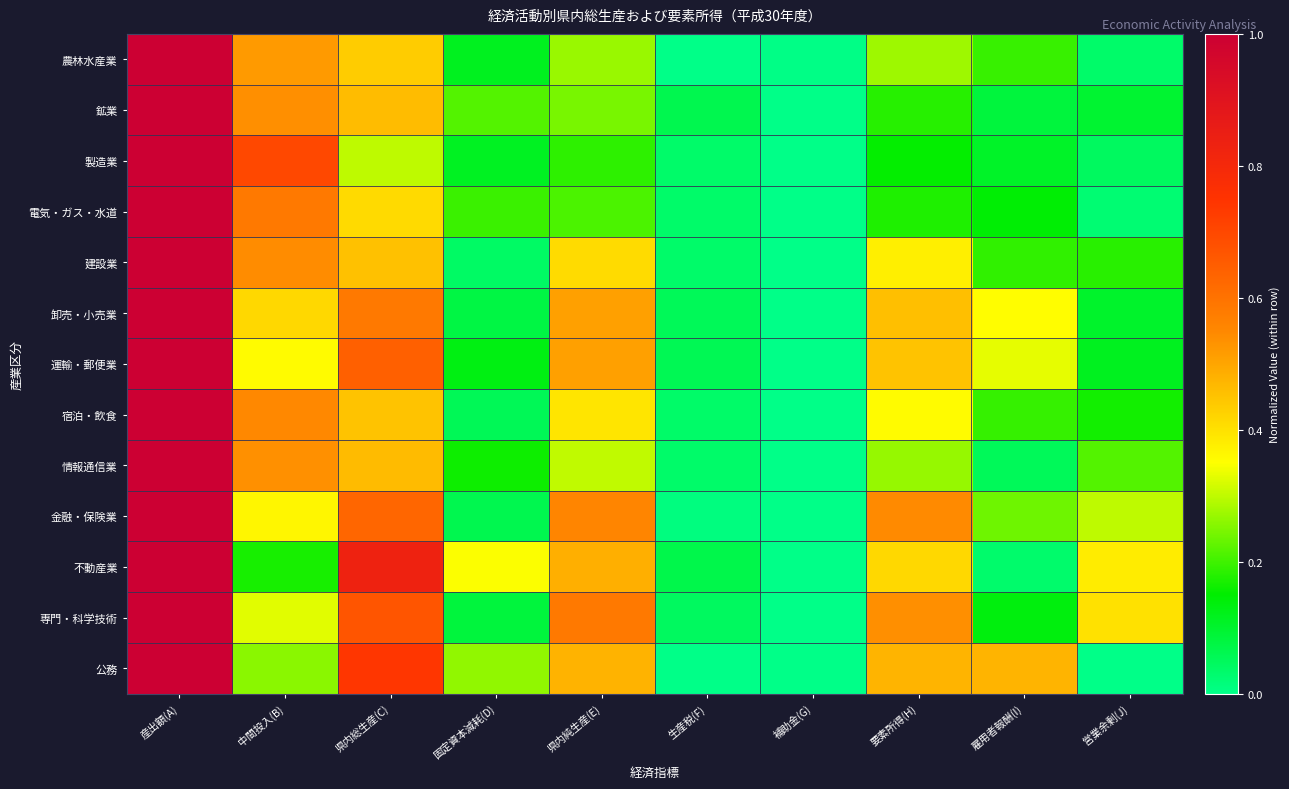

Reading left to right, transcribe all the data shown in this chart.

農林水産業: 産出額(A)=1.0	中間投入(B)=0.5	県内総生産(C)=0.4	固定資本減耗(D)=0.1	県内純生産(E)=0.3	生産税(F)=0.0	補助金(G)=0.0	要素所得(H)=0.3	雇用者報酬(I)=0.2	営業余剰(J)=0.0
鉱業: 産出額(A)=1.0	中間投入(B)=0.5	県内総生産(C)=0.5	固定資本減耗(D)=0.2	県内純生産(E)=0.2	生産税(F)=0.1	補助金(G)=0.0	要素所得(H)=0.2	雇用者報酬(I)=0.1	営業余剰(J)=0.1
製造業: 産出額(A)=1.0	中間投入(B)=0.7	県内総生産(C)=0.3	固定資本減耗(D)=0.1	県内純生産(E)=0.2	生産税(F)=0.0	補助金(G)=0.0	要素所得(H)=0.2	雇用者報酬(I)=0.1	営業余剰(J)=0.0
電気・ガス・水道: 産出額(A)=1.0	中間投入(B)=0.6	県内総生産(C)=0.4	固定資本減耗(D)=0.2	県内純生産(E)=0.2	生産税(F)=0.0	補助金(G)=0.0	要素所得(H)=0.2	雇用者報酬(I)=0.1	営業余剰(J)=0.0
建設業: 産出額(A)=1.0	中間投入(B)=0.5	県内総生産(C)=0.5	固定資本減耗(D)=0.0	県内純生産(E)=0.4	生産税(F)=0.0	補助金(G)=0.0	要素所得(H)=0.4	雇用者報酬(I)=0.2	営業余剰(J)=0.2
卸売・小売業: 産出額(A)=1.0	中間投入(B)=0.4	県内総生産(C)=0.6	固定資本減耗(D)=0.1	県内純生産(E)=0.5	生産税(F)=0.1	補助金(G)=0.0	要素所得(H)=0.5	雇用者報酬(I)=0.4	営業余剰(J)=0.1
運輸・郵便業: 産出額(A)=1.0	中間投入(B)=0.4	県内総生産(C)=0.6	固定資本減耗(D)=0.1	県内純生産(E)=0.5	生産税(F)=0.1	補助金(G)=0.0	要素所得(H)=0.5	雇用者報酬(I)=0.3	営業余剰(J)=0.1
宿泊・飲食: 産出額(A)=1.0	中間投入(B)=0.6	県内総生産(C)=0.4	固定資本減耗(D)=0.1	県内純生産(E)=0.4	生産税(F)=0.0	補助金(G)=0.0	要素所得(H)=0.4	雇用者報酬(I)=0.2	営業余剰(J)=0.2
情報通信業: 産出額(A)=1.0	中間投入(B)=0.5	県内総生産(C)=0.5	固定資本減耗(D)=0.2	県内純生産(E)=0.3	生産税(F)=0.0	補助金(G)=0.0	要素所得(H)=0.3	雇用者報酬(I)=0.1	営業余剰(J)=0.2
金融・保険業: 産出額(A)=1.0	中間投入(B)=0.4	県内総生産(C)=0.6	固定資本減耗(D)=0.1	県内純生産(E)=0.6	生産税(F)=0.0	補助金(G)=0.0	要素所得(H)=0.5	雇用者報酬(I)=0.2	営業余剰(J)=0.3
不動産業: 産出額(A)=1.0	中間投入(B)=0.2	県内総生産(C)=0.8	固定資本減耗(D)=0.3	県内純生産(E)=0.5	生産税(F)=0.1	補助金(G)=0.0	要素所得(H)=0.4	雇用者報酬(I)=0.0	営業余剰(J)=0.4
専門・科学技術: 産出額(A)=1.0	中間投入(B)=0.3	県内総生産(C)=0.7	固定資本減耗(D)=0.1	県内純生産(E)=0.6	生産税(F)=0.0	補助金(G)=0.0	要素所得(H)=0.5	雇用者報酬(I)=0.1	営業余剰(J)=0.4
公務: 産出額(A)=1.0	中間投入(B)=0.3	県内総生産(C)=0.7	固定資本減耗(D)=0.3	県内純生産(E)=0.5	生産税(F)=0.0	補助金(G)=0.0	要素所得(H)=0.5	雇用者報酬(I)=0.5	営業余剰(J)=0.0